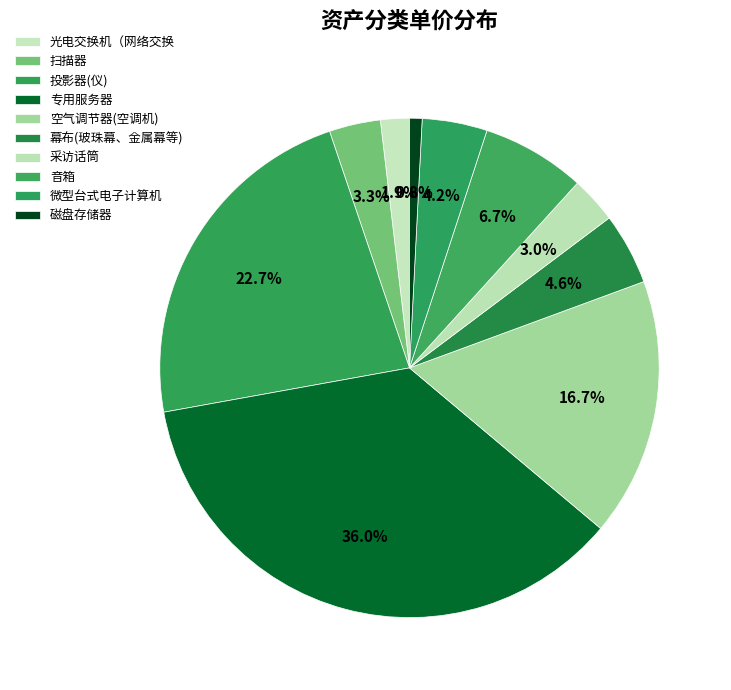

To the nearest percent, what is the combined percentage of 空气调节器(空调机) and 幕布(玻珠幕、金属幕等)?

21%